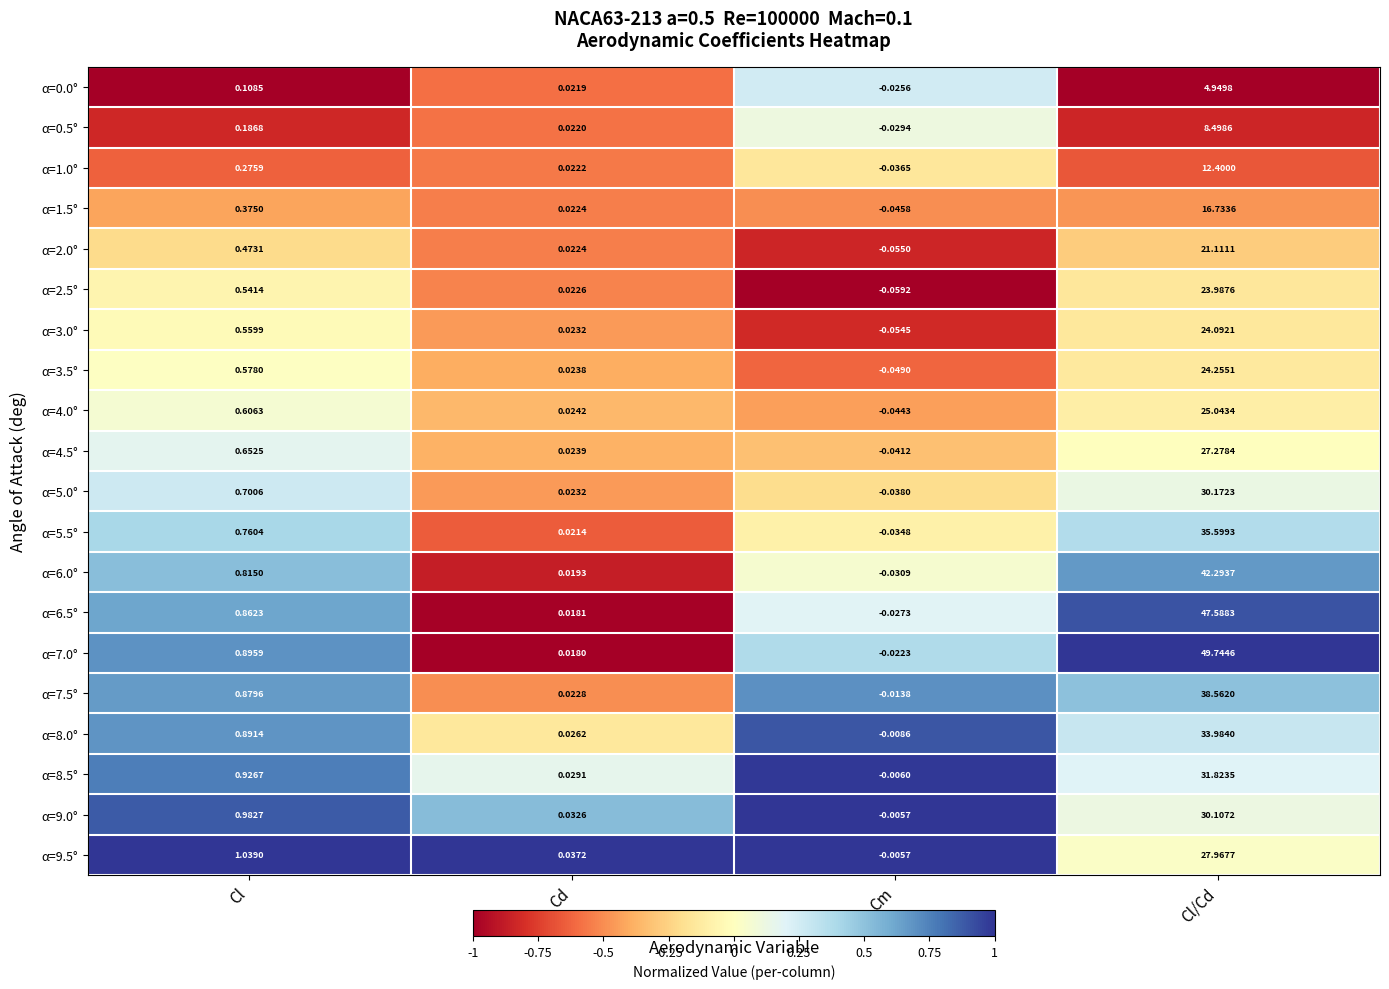

How many series are shown in this chart?

20